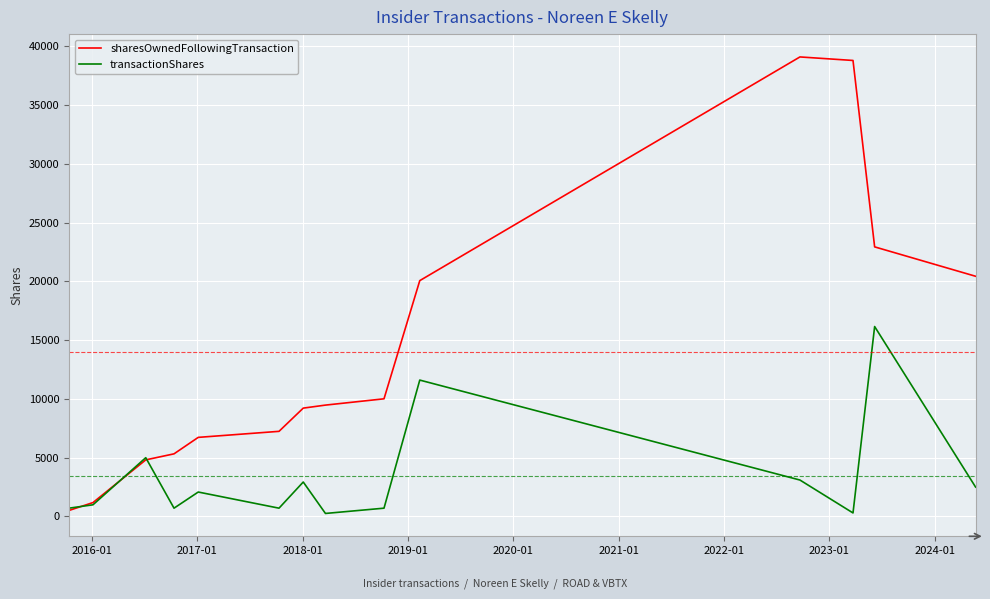

Which series has the widest spread of values?

sharesOwnedFollowingTransaction